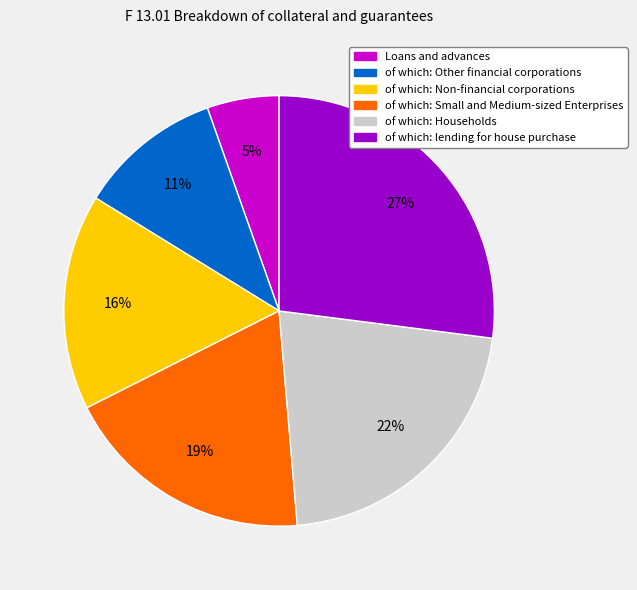

What is the largest slice in the pie chart?

of which: lending for house purchase